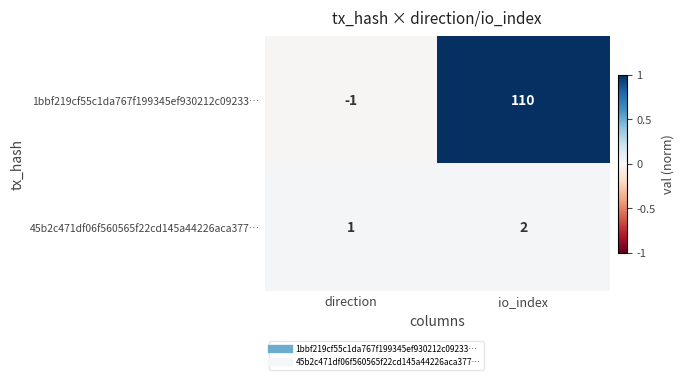

Where is 1bbf219cf55c1da767f199345ef930212c09233… nearest to the value 54?

direction